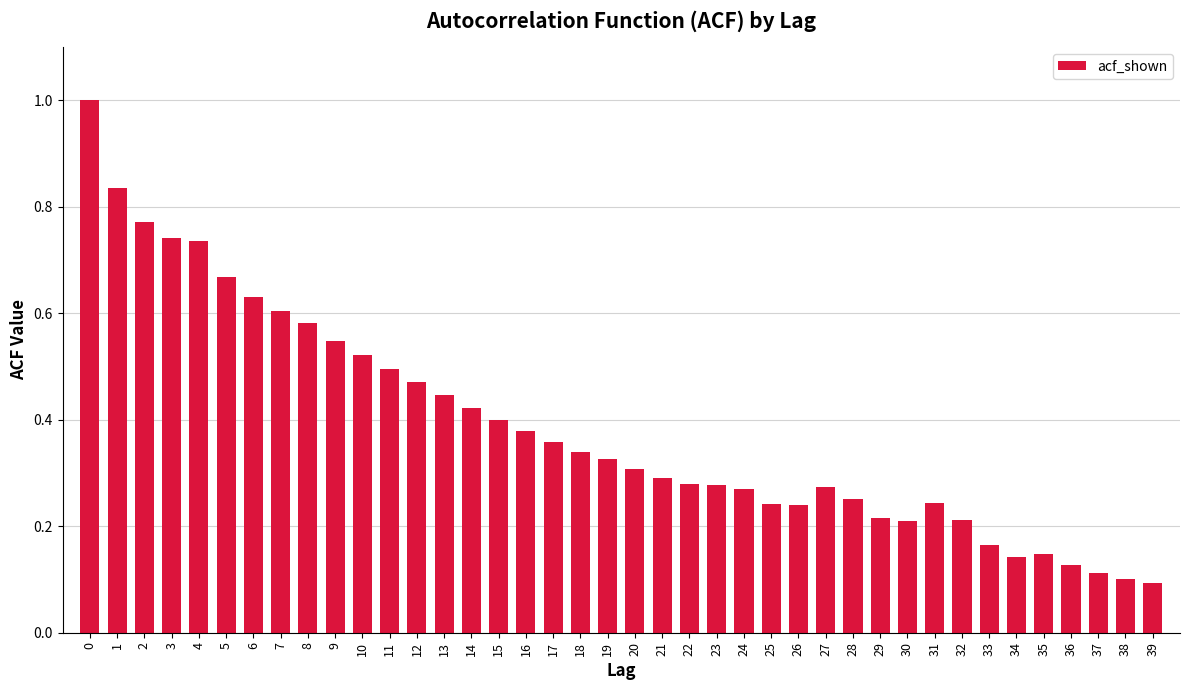

What is the sum of all values?

15.5